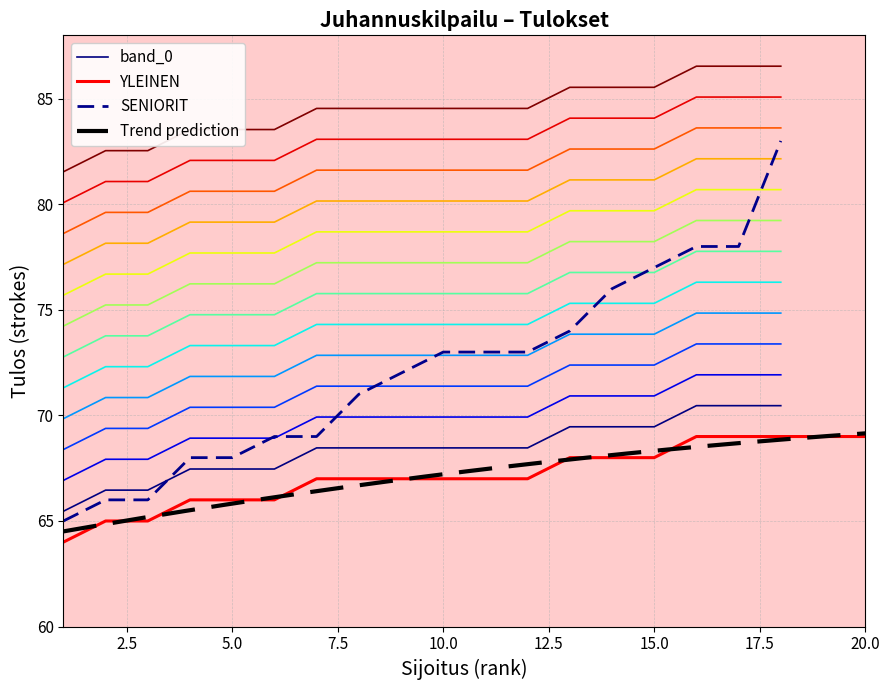

How many categories are shown in the chart?

20